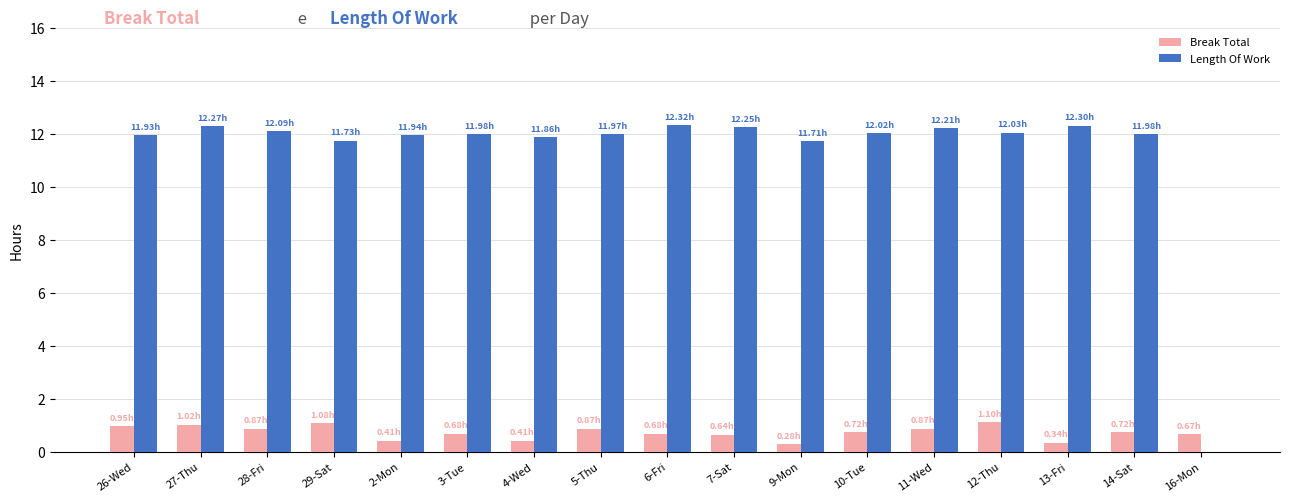

What is the highest value of the Break Total series?

1.1